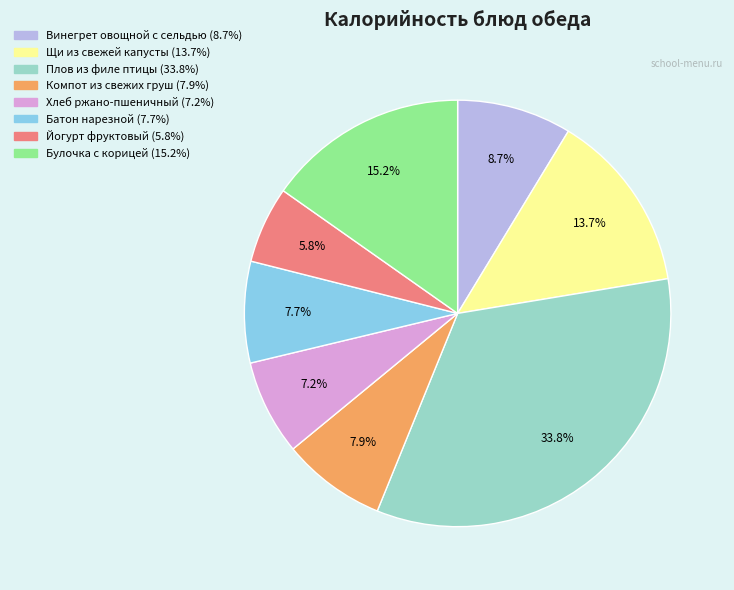

How many slices are in this pie chart?

8